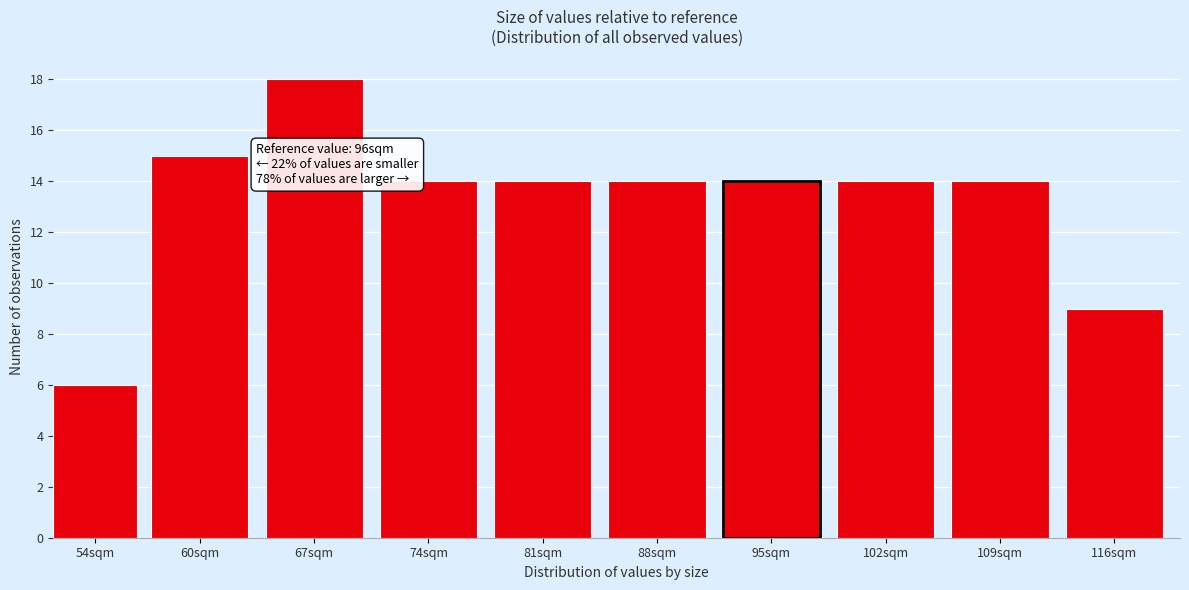

Reading right to left, extract all data points from this chart.

116sqm=9	109sqm=14	102sqm=14	95sqm=14	88sqm=14	81sqm=14	74sqm=14	67sqm=18	60sqm=15	54sqm=6